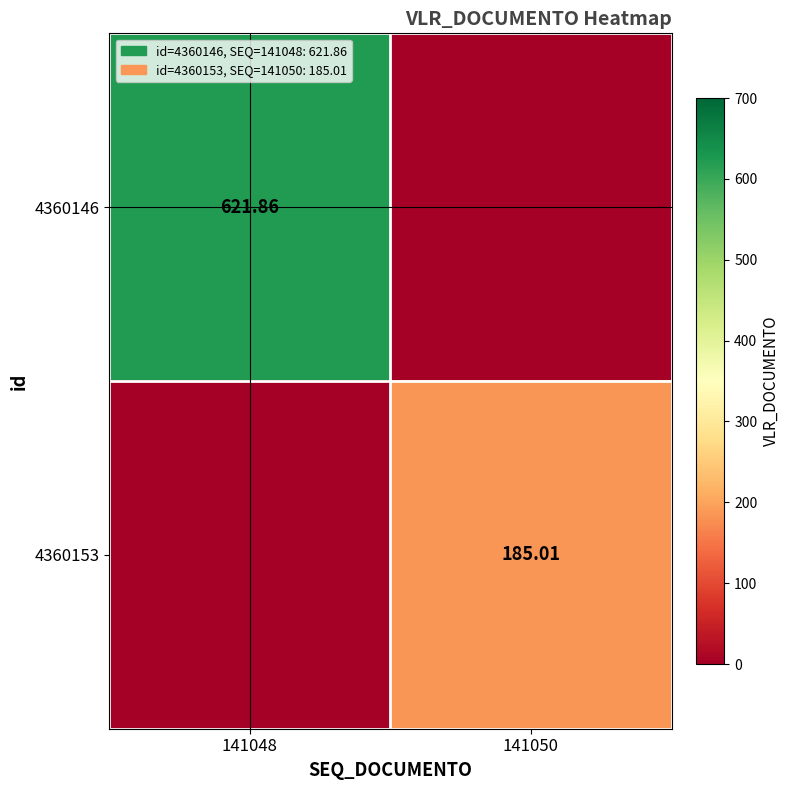

Is the value of 4360153 at 141050 greater than the value of 4360146 at 141048?

No